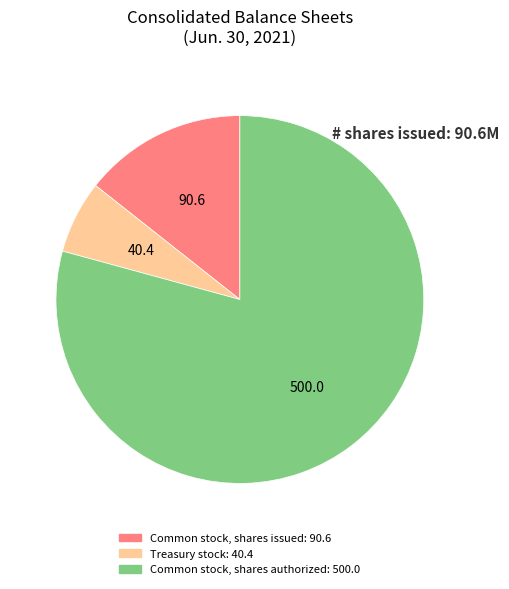

Is there any slice that represents more than half of the pie?

Yes